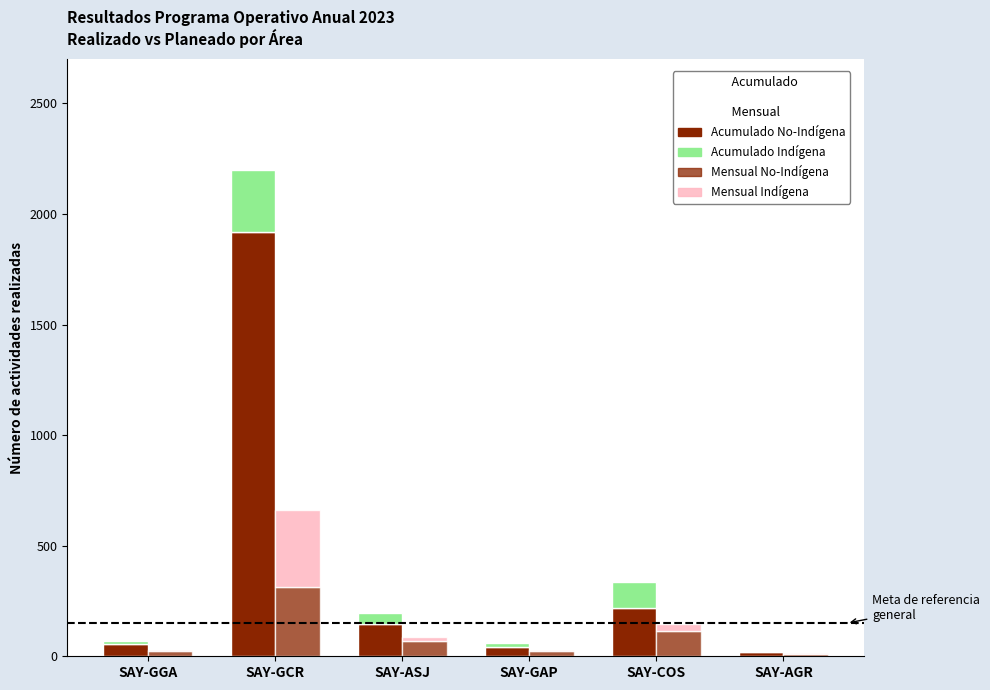

What is the value of the Acumulado Indígena bar at the 6th from the left?

4.0